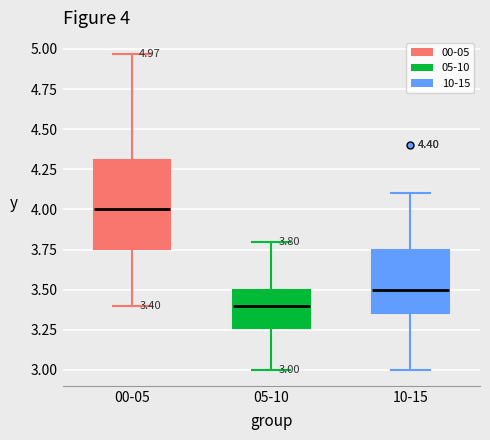

Which box has the lowest median line?

05-10